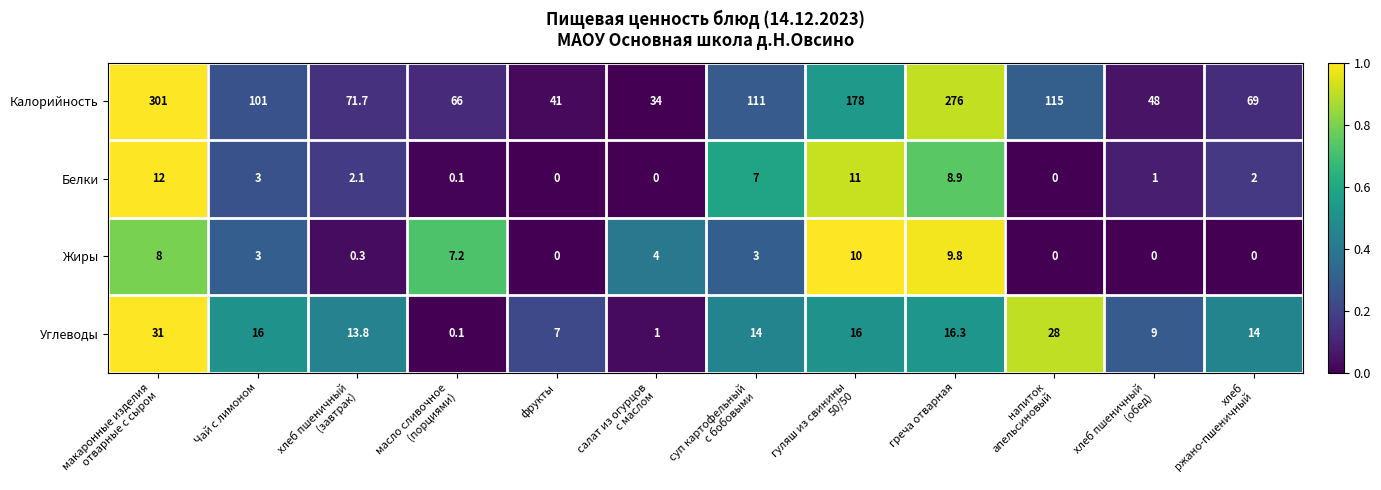

How many series are shown in this chart?

4